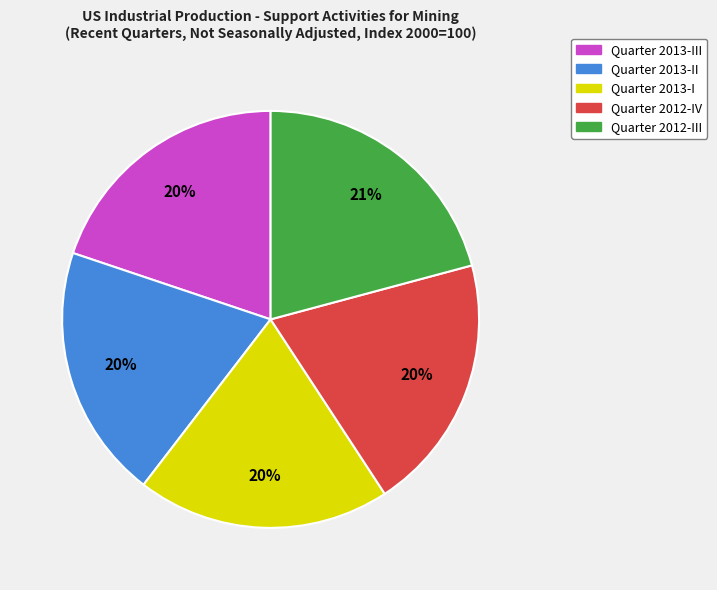

Do Quarter 2013-III and Quarter 2013-II together represent more than half of the pie?

No